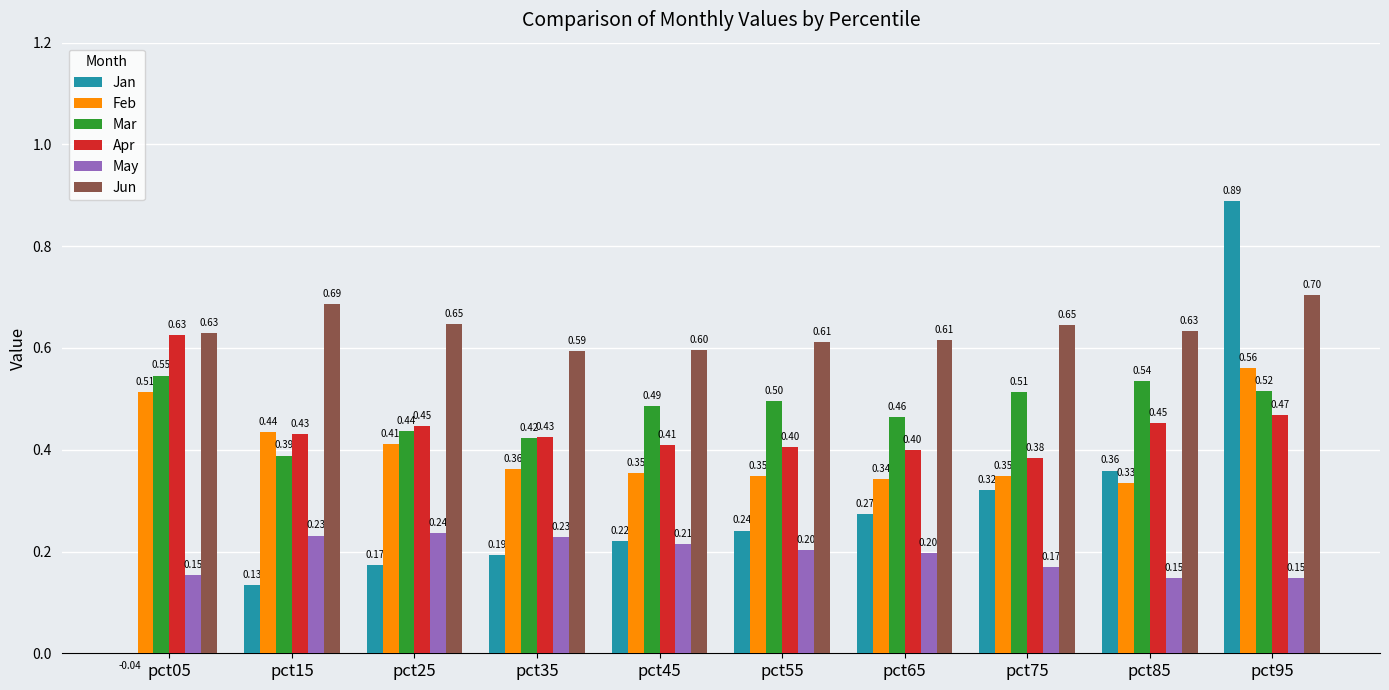

Which series has the largest total across all categories?

Jun